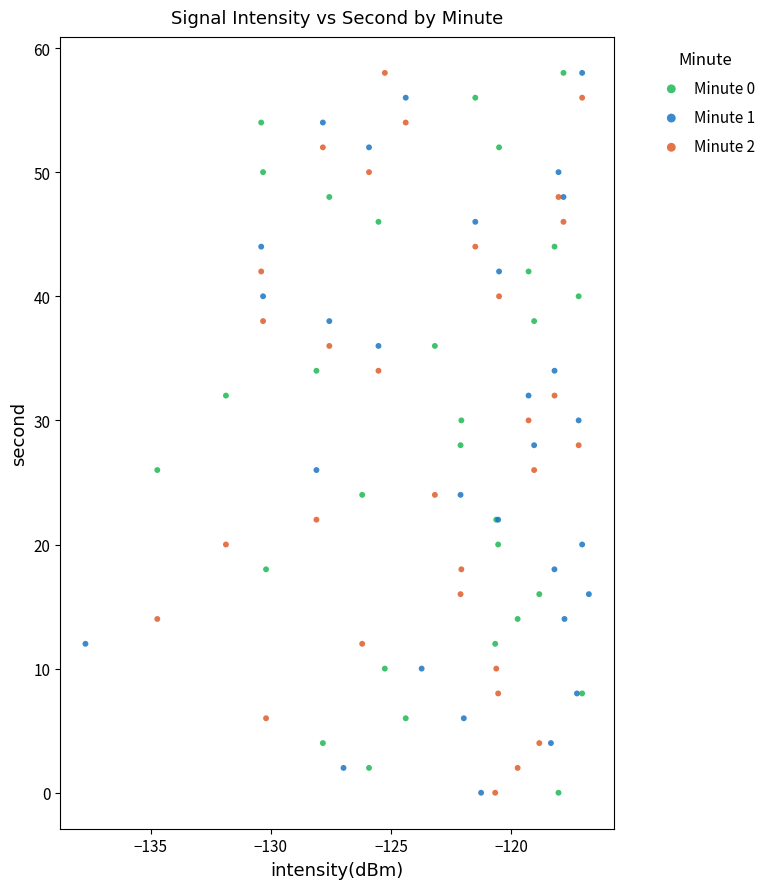

What are all the series names shown in the legend?

Minute 0, Minute 1, Minute 2